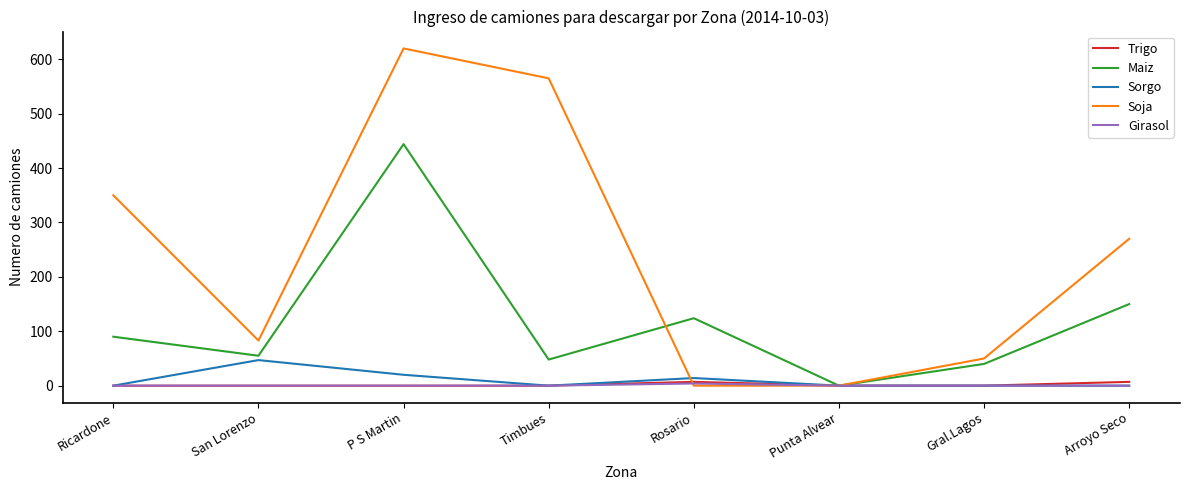

Read the Maiz value at Gral.Lagos.

40